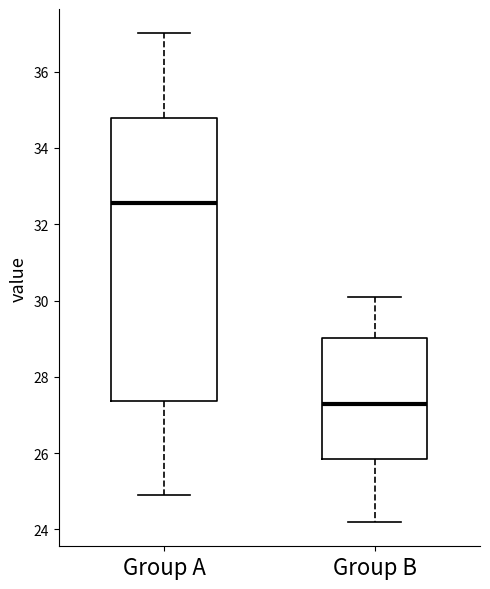

Which box's median line is the lowest?

Group B